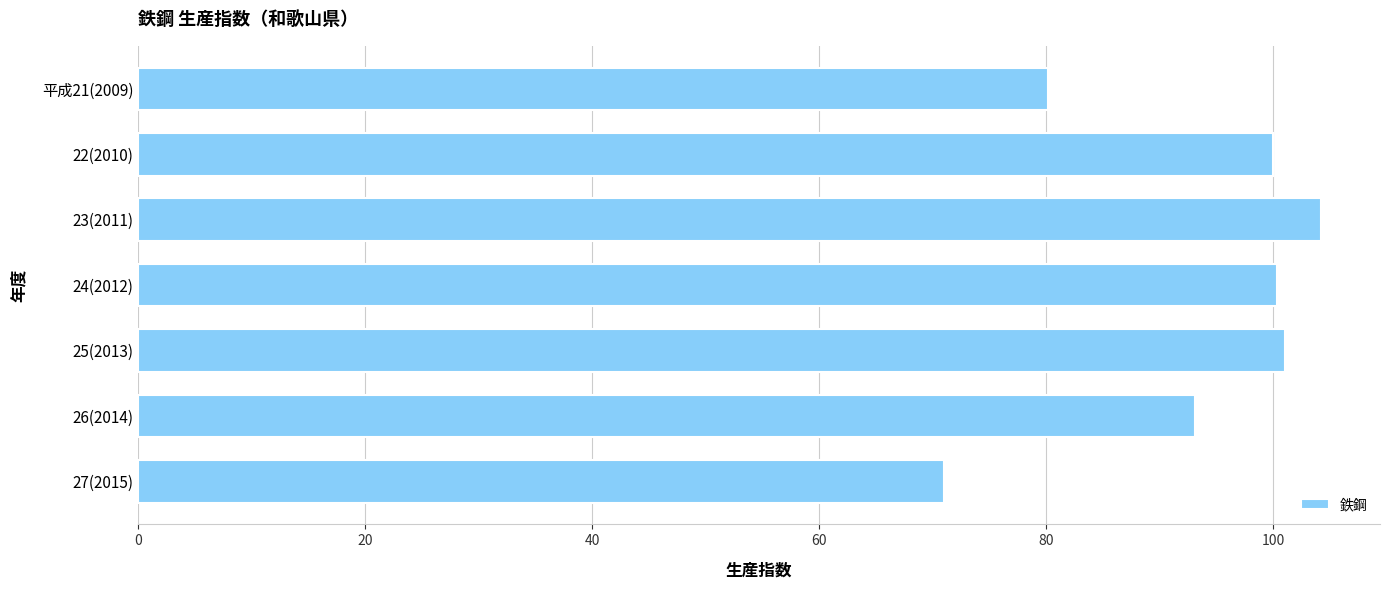

What is the difference between the second highest and second lowest values?

20.8